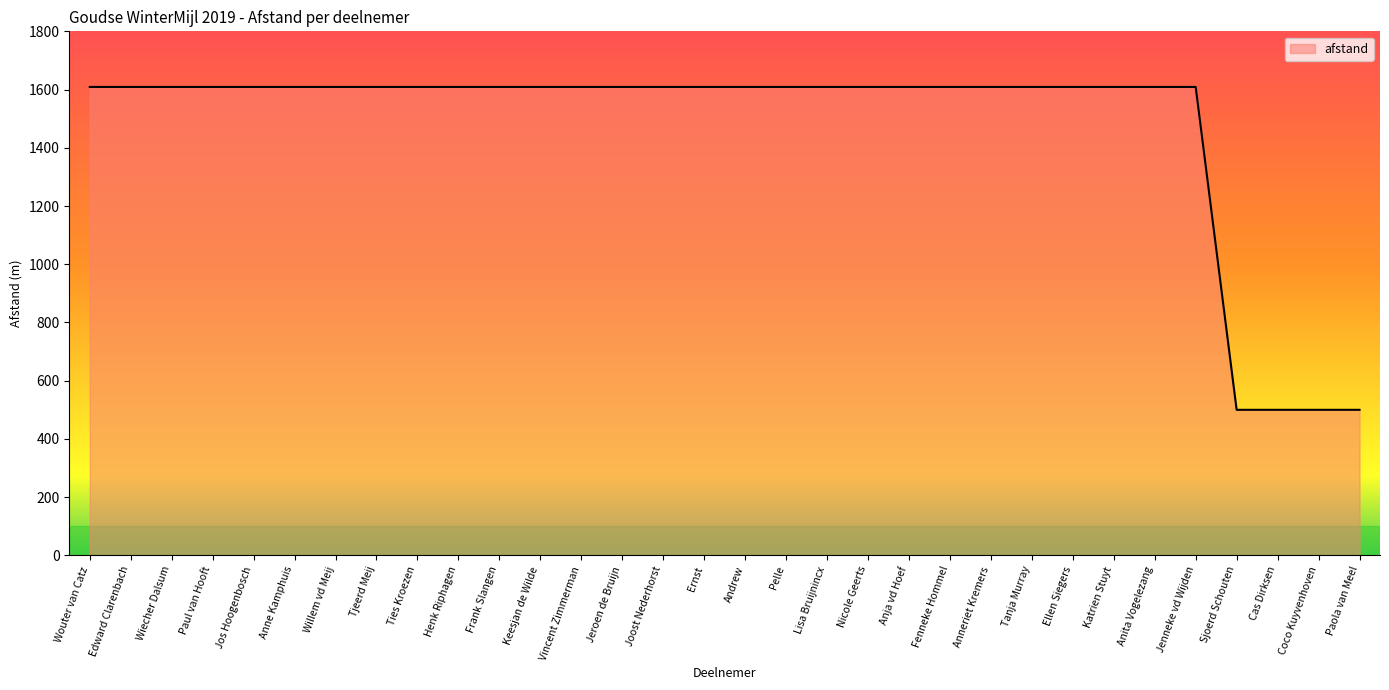

True or false: the data shows 1609 at Henk Riphagen.

True